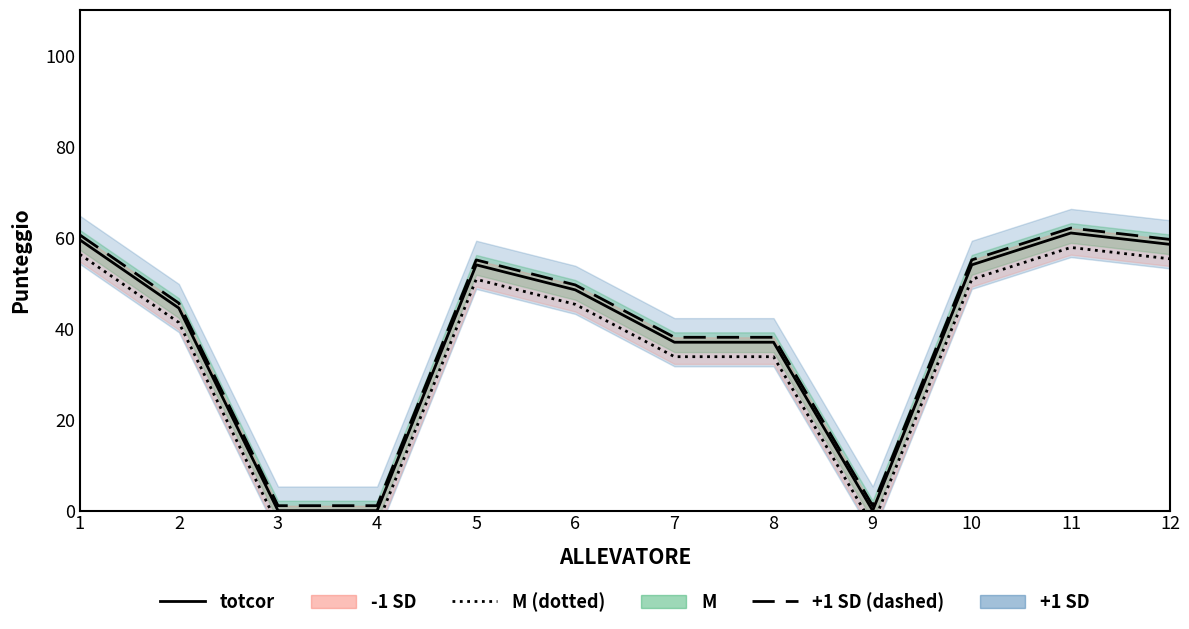

At how many categories does at least one series exceed 31?

9